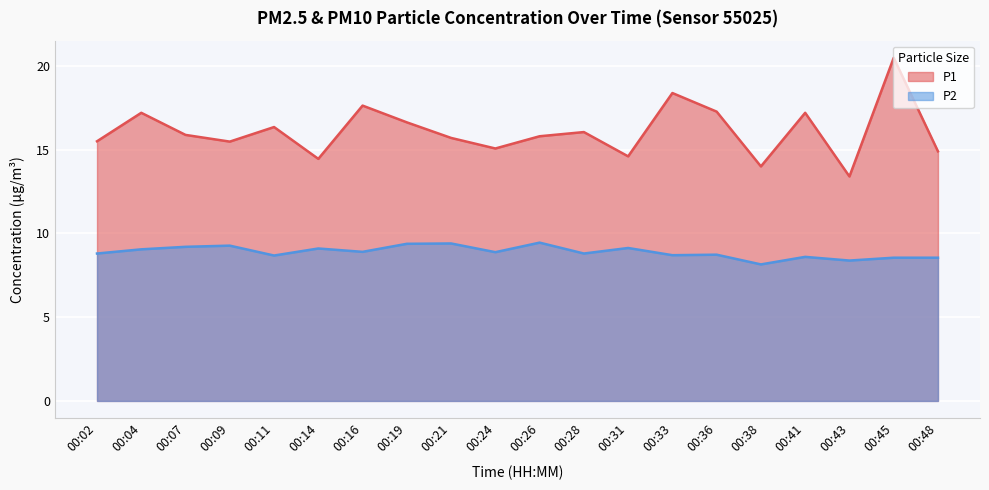

What is the difference between the P2 values at 00:33 and 00:38?

0.5